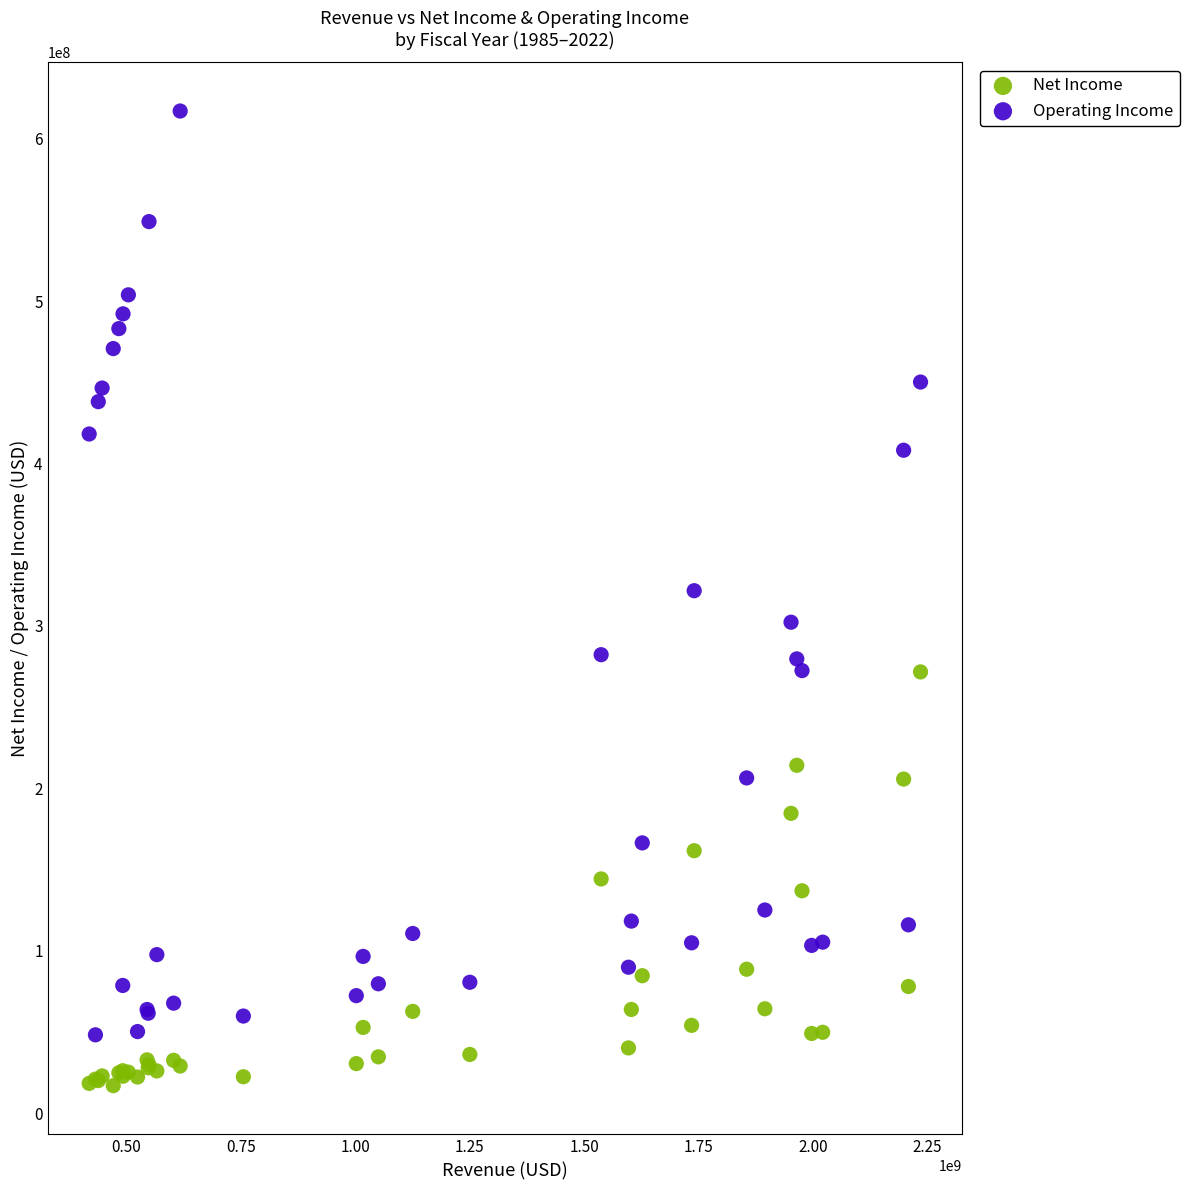

Which series reaches the minimum Y coordinate?

Net Income